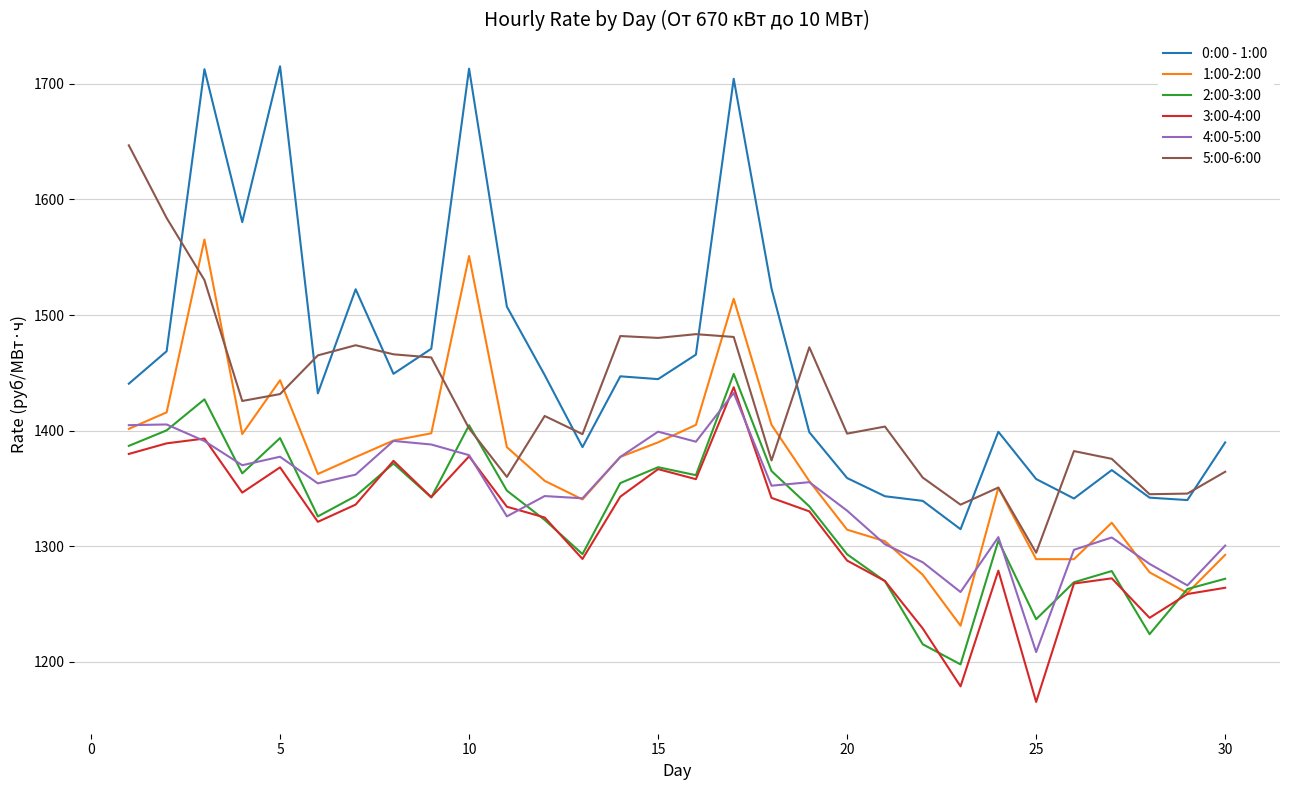

What is the minimum value shown in the chart?

1165.4